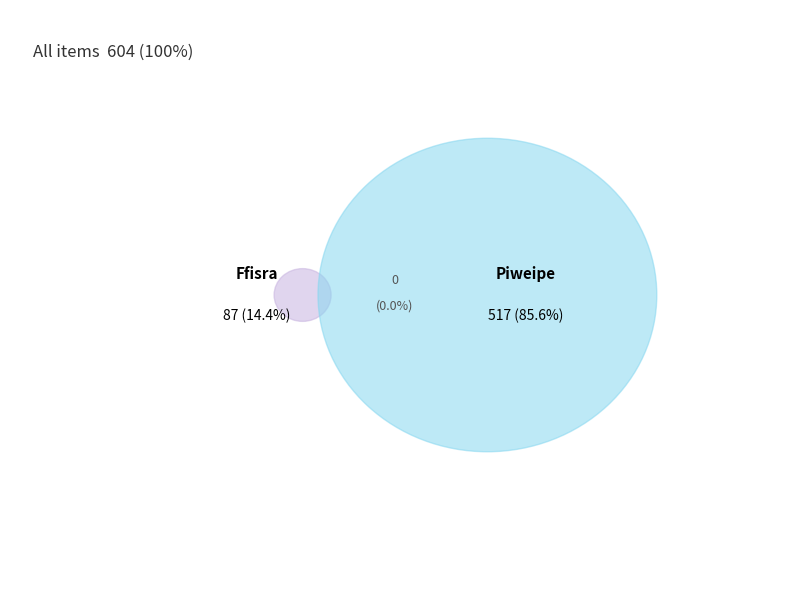

How many slices are in this pie chart?

2